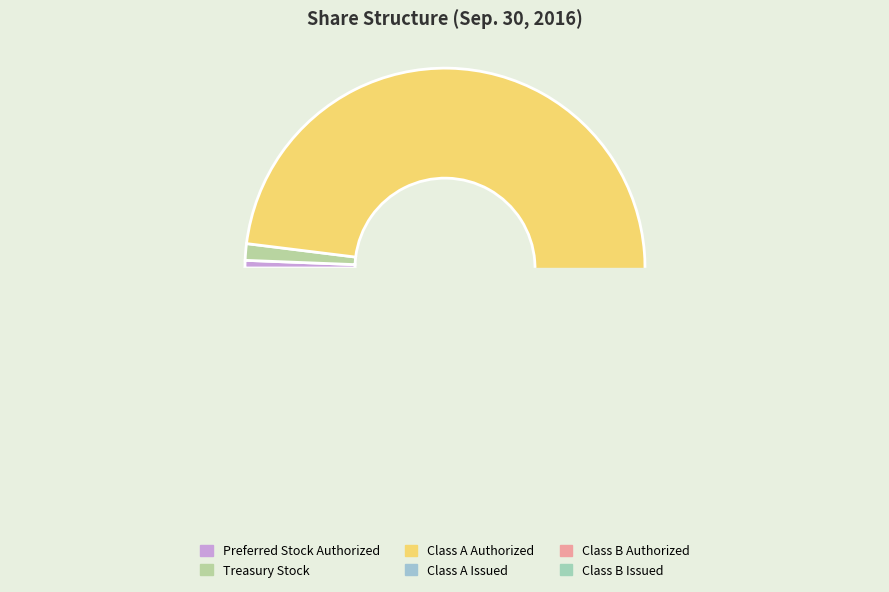

Is Class B Authorized the majority of the pie?

No